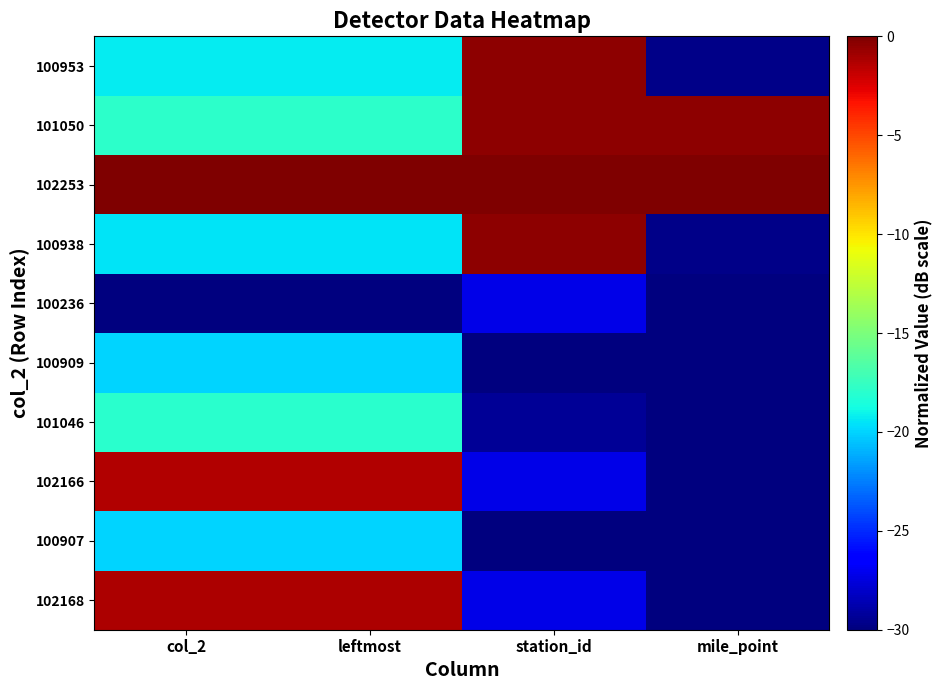

At which category does the chart reach its peak across all series?

col_2